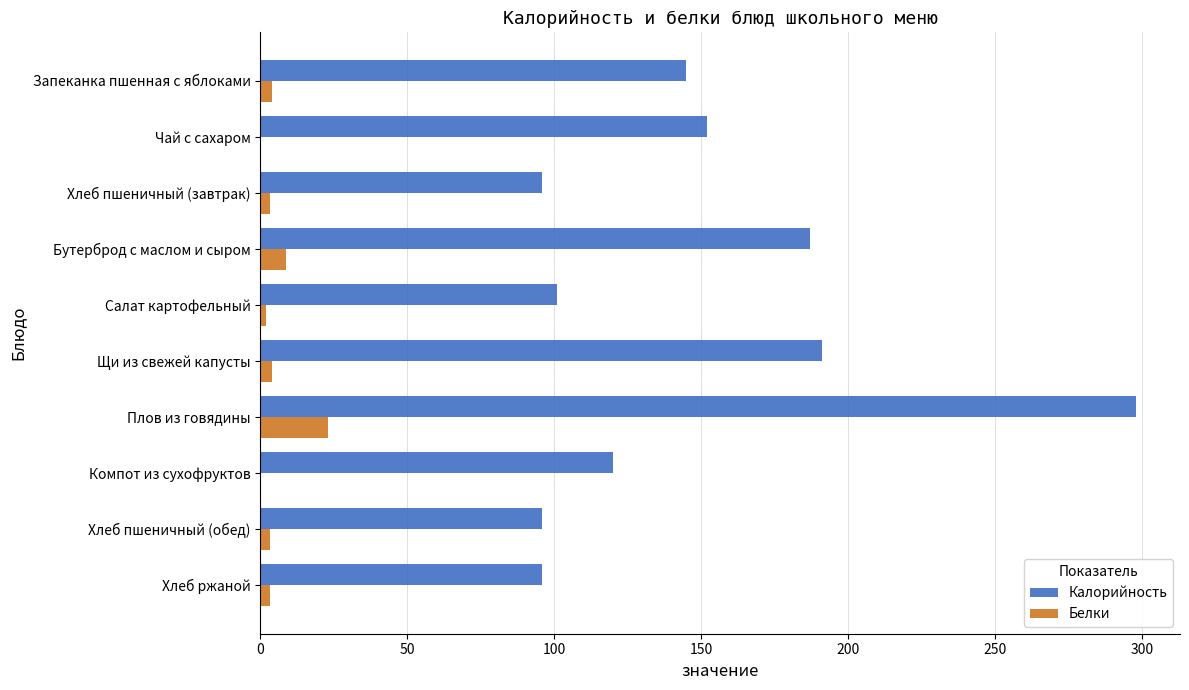

At which label does Калорийность reach its peak?

Плов из говядины